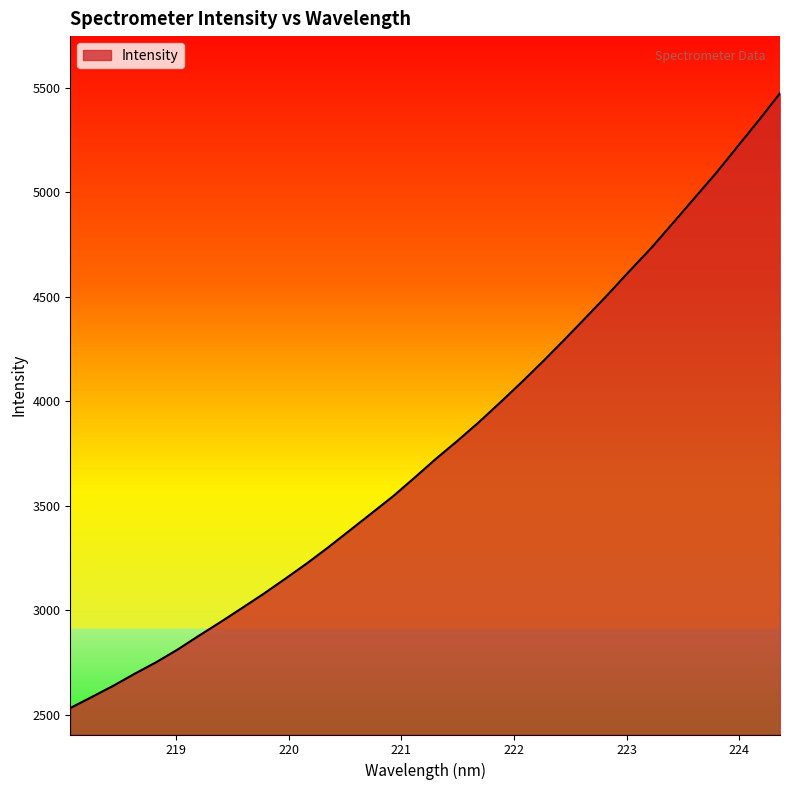

What is the greatest value displayed?

5474.0